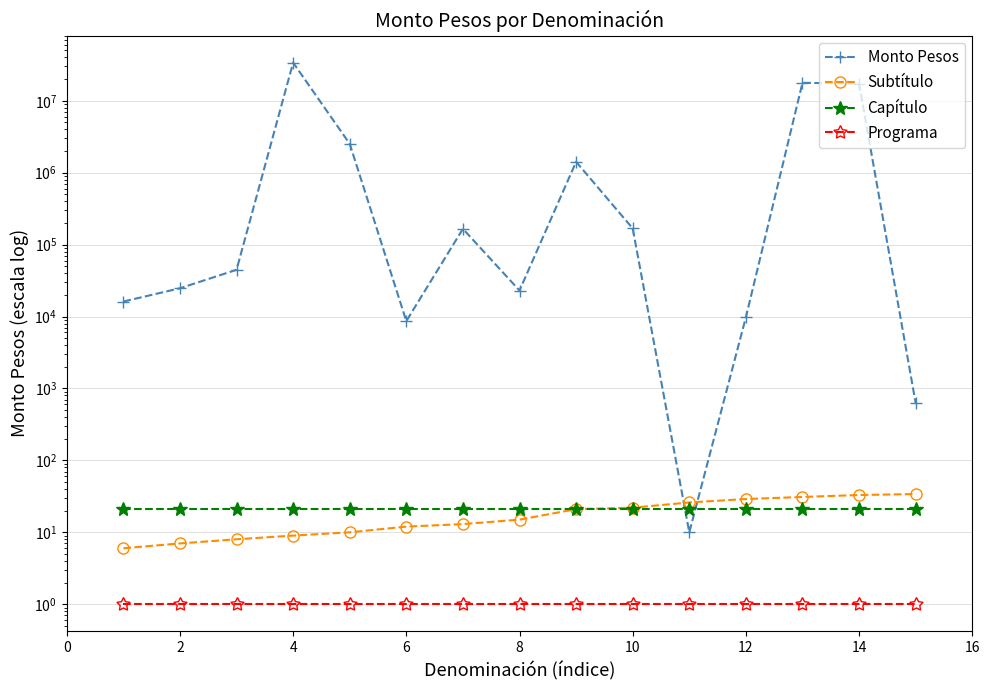

Reading right to left, what are all the values shown in this chart?

Monto Pesos: 625	17352369	17762256	9750	10	168074	1416435	23000	165650	8639	2520650	33906038	44651	24720	16171
Subtítulo: 34	33	31	29	26	22	21	15	13	12	10	9	8	7	6
Capítulo: 21	21	21	21	21	21	21	21	21	21	21	21	21	21	21
Programa: 1	1	1	1	1	1	1	1	1	1	1	1	1	1	1